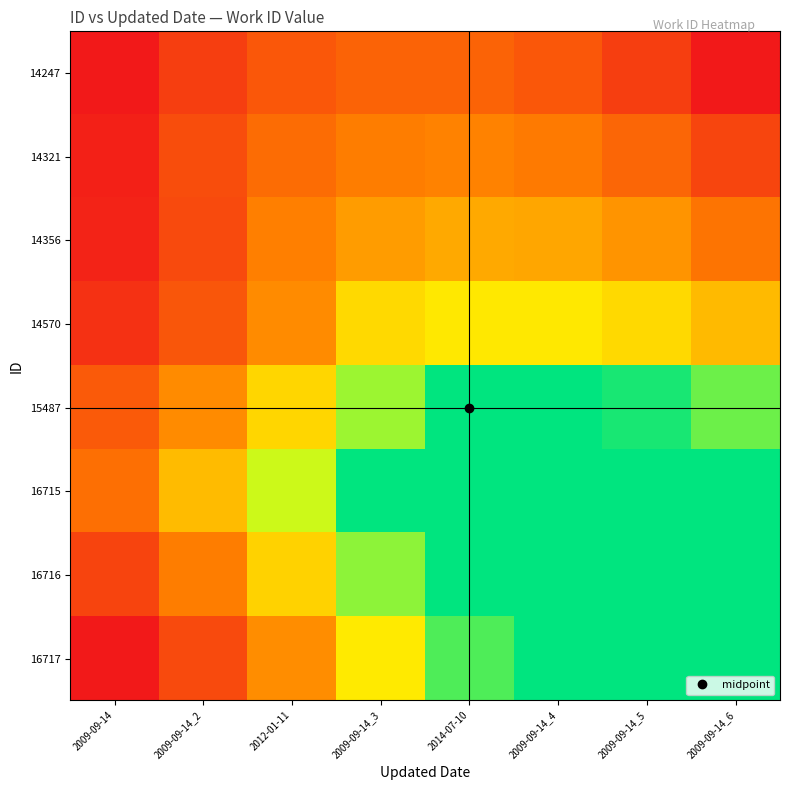

Reading right to left, transcribe all the data shown in this chart.

14247: 2009-09-14_6=0.0	2009-09-14_5=0.1	2009-09-14_4=0.2	2014-07-10=0.2	2009-09-14_3=0.2	2012-01-11=0.2	2009-09-14_2=0.1	2009-09-14=0.0
14321: 2009-09-14_6=0.1	2009-09-14_5=0.3	2009-09-14_4=0.3	2014-07-10=0.3	2009-09-14_3=0.3	2012-01-11=0.3	2009-09-14_2=0.2	2009-09-14=0.0
14356: 2009-09-14_6=0.3	2009-09-14_5=0.4	2009-09-14_4=0.4	2014-07-10=0.4	2009-09-14_3=0.4	2012-01-11=0.3	2009-09-14_2=0.2	2009-09-14=0.0
14570: 2009-09-14_6=0.5	2009-09-14_5=0.6	2009-09-14_4=0.6	2014-07-10=0.6	2009-09-14_3=0.6	2012-01-11=0.4	2009-09-14_2=0.2	2009-09-14=0.1
15487: 2009-09-14_6=0.9	2009-09-14_5=1.0	2009-09-14_4=1.0	2014-07-10=1.1	2009-09-14_3=0.8	2012-01-11=0.6	2009-09-14_2=0.4	2009-09-14=0.2
16715: 2009-09-14_6=1.4	2009-09-14_5=1.6	2009-09-14_4=1.7	2014-07-10=1.3	2009-09-14_3=1.0	2012-01-11=0.7	2009-09-14_2=0.5	2009-09-14=0.3
16716: 2009-09-14_6=1.7	2009-09-14_5=1.9	2009-09-14_4=1.5	2014-07-10=1.1	2009-09-14_3=0.8	2012-01-11=0.6	2009-09-14_2=0.3	2009-09-14=0.1
16717: 2009-09-14_6=2.0	2009-09-14_5=1.6	2009-09-14_4=1.2	2014-07-10=0.9	2009-09-14_3=0.6	2012-01-11=0.4	2009-09-14_2=0.2	2009-09-14=0.0